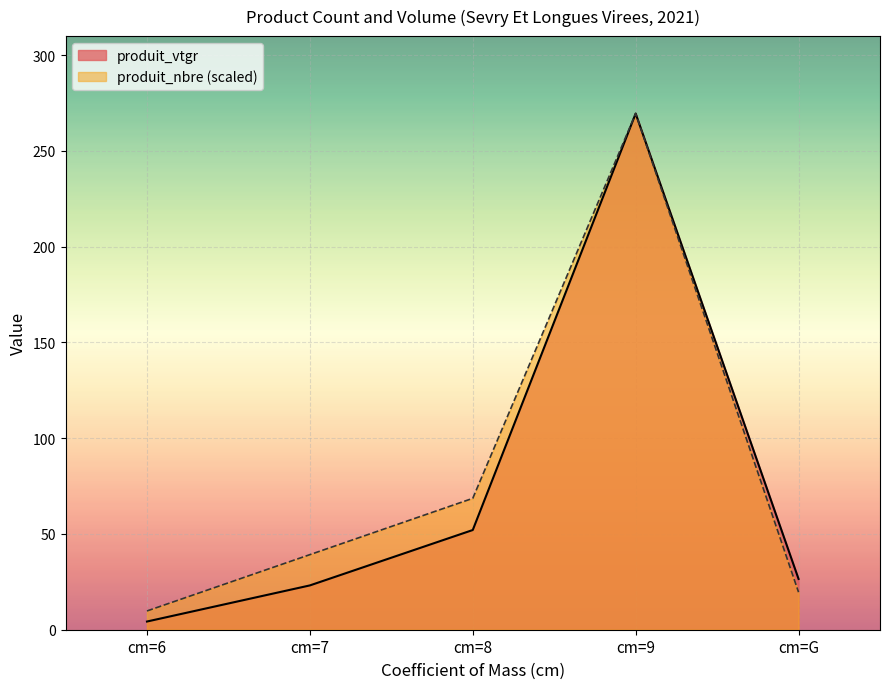

Between cm=7 and cm=9, which series saw the biggest shift?

produit_vtgr